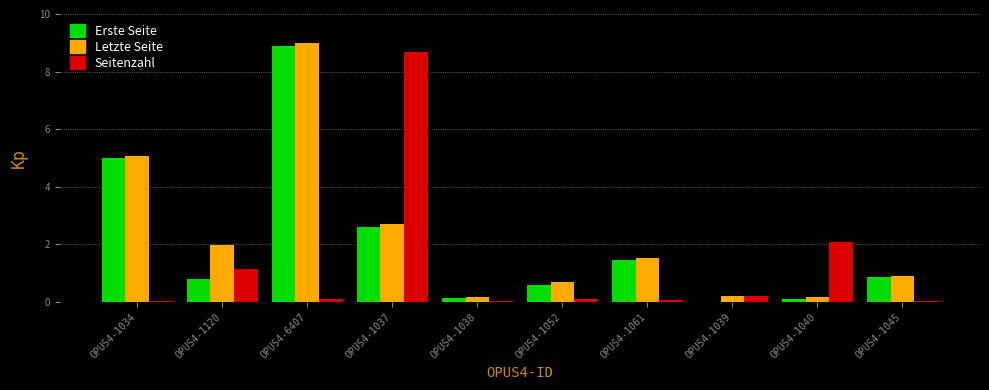

What are all the series names shown in the legend?

Erste Seite, Letzte Seite, Seitenzahl